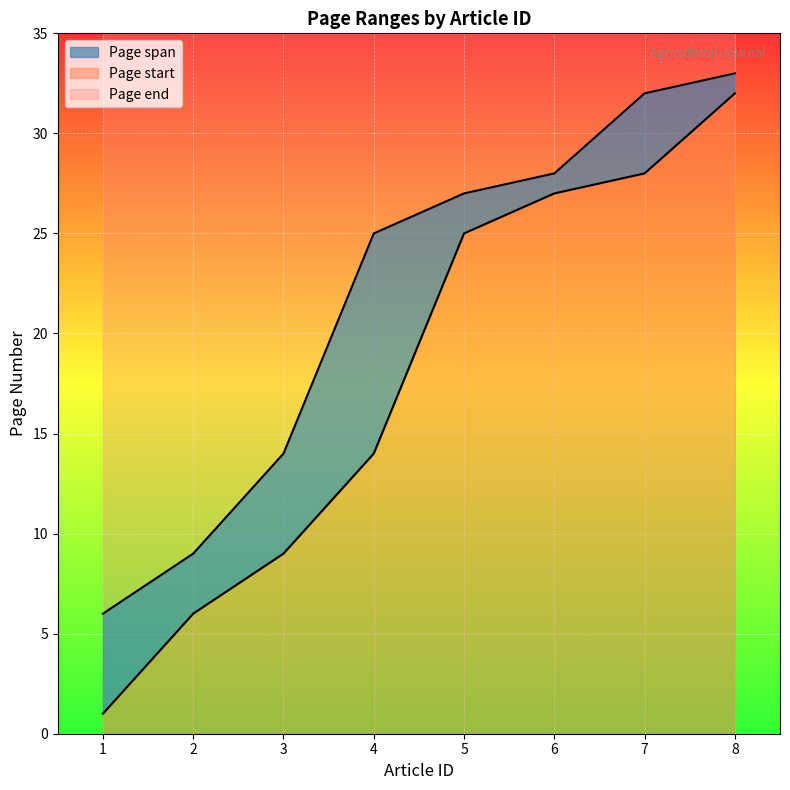

True or false: Page end has a value of 14 at 3.

True